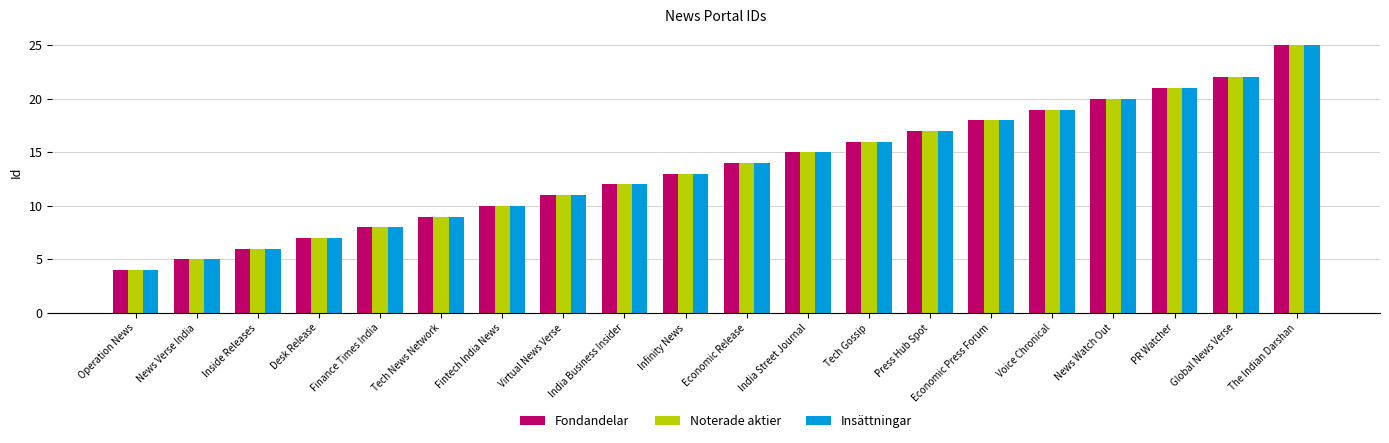

At which category is the sum across all series the highest?

Tech News Network